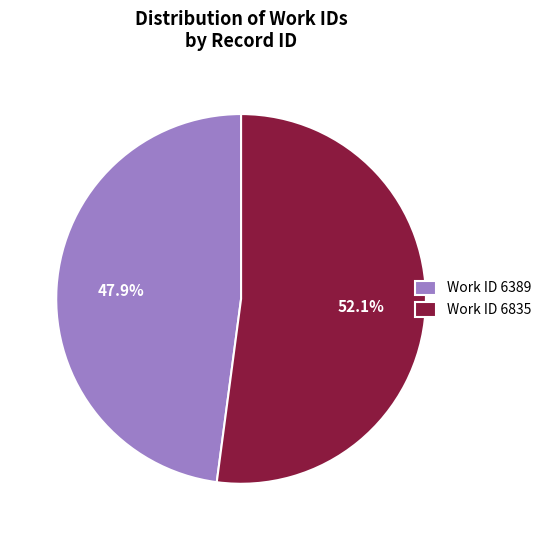

What is the smallest slice in the pie chart?

Work ID 6389